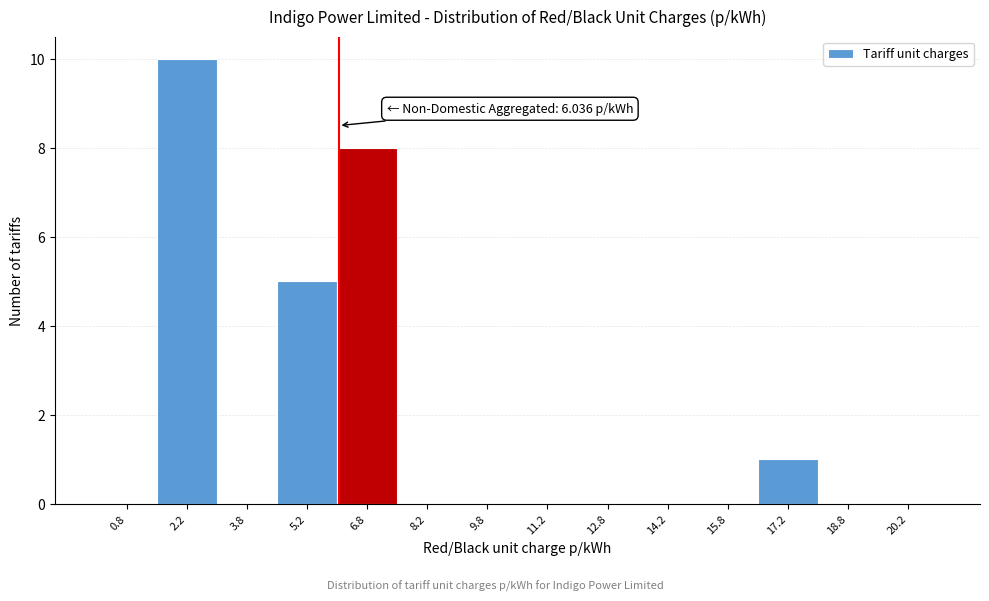

Over which range of the x-axis is the bar tallest?

1.5 to 3.0